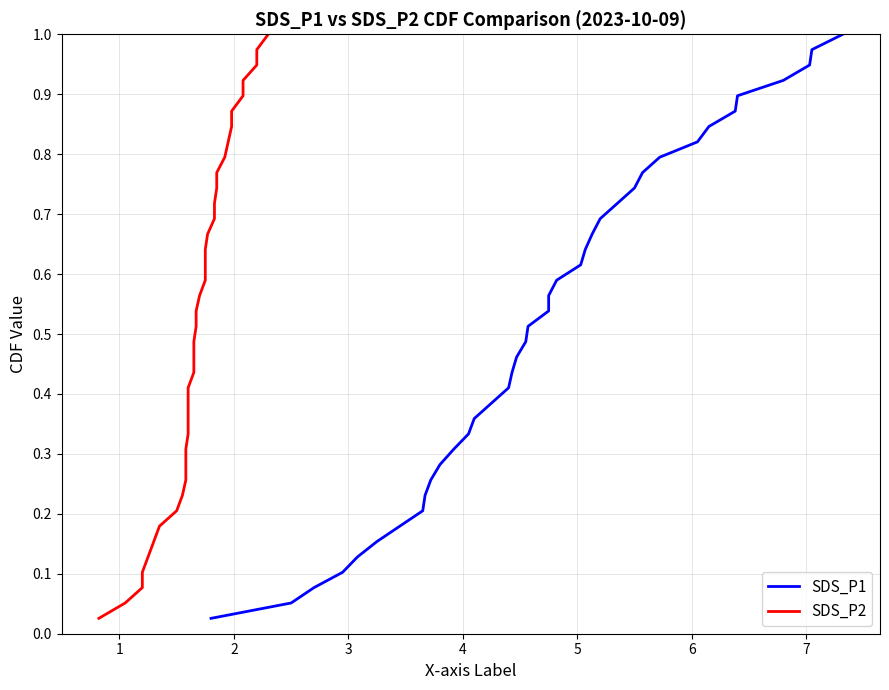

True or false: SDS_P2 and SDS_P1 cross at least once.

False